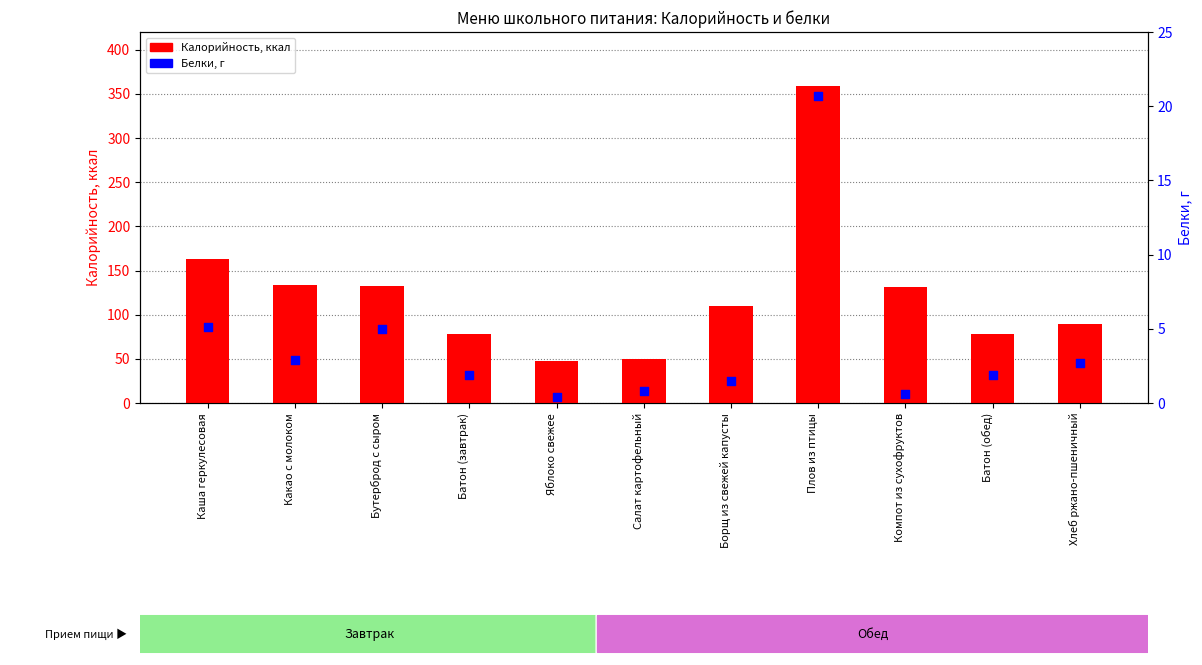

What are all the series names shown in the legend?

Калорийность, ккал, Белки, г